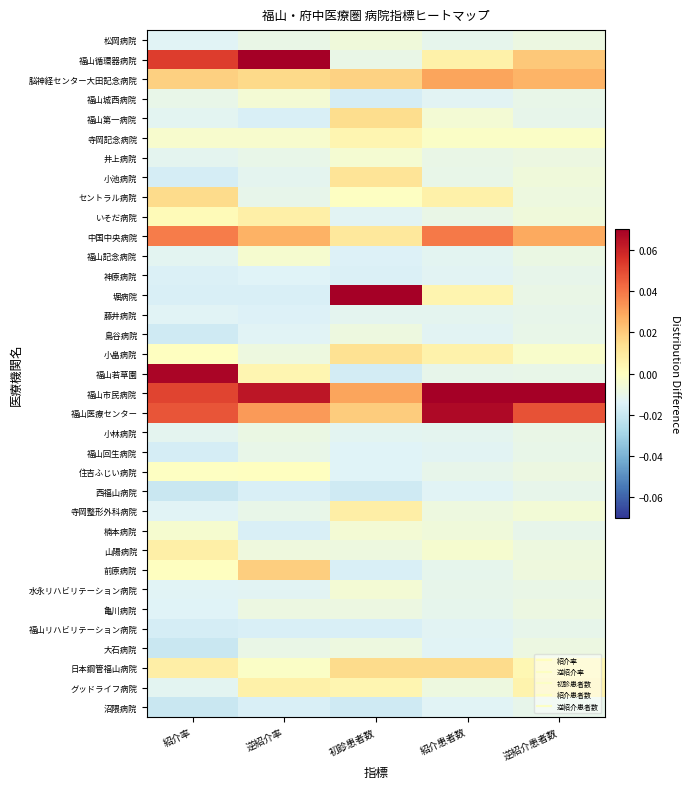

Which series has the largest total across all categories?

福山市民病院